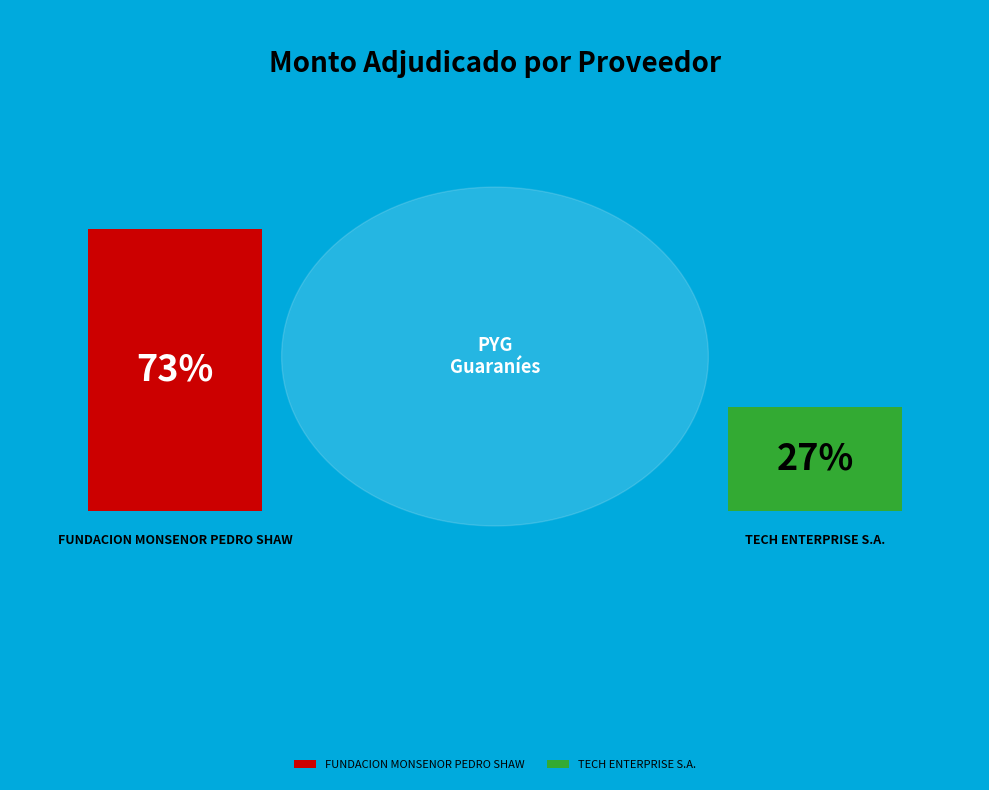

What is the smallest slice in the pie chart?

TECH ENTERPRISE S.A.